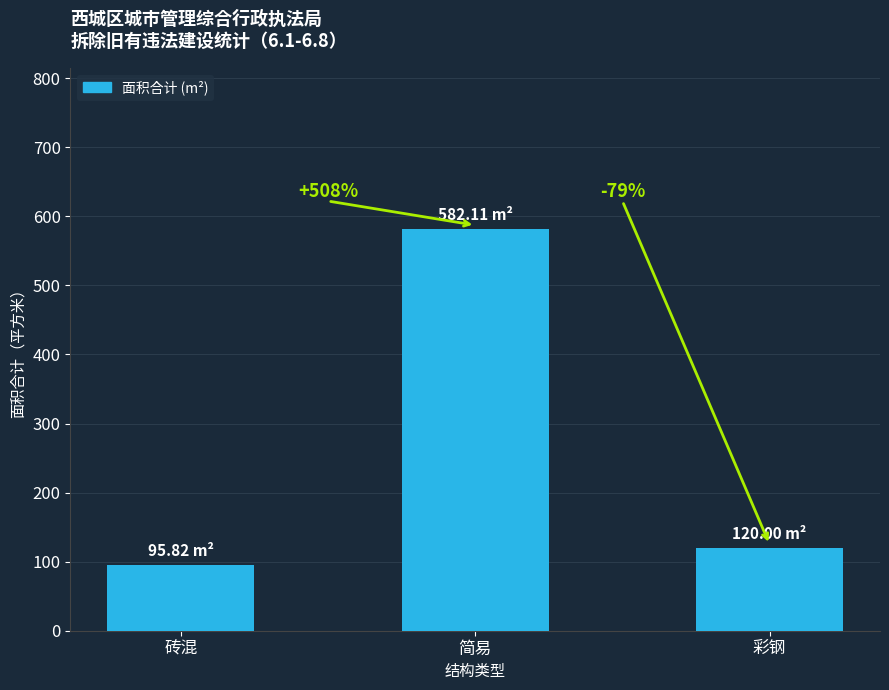

The chart shows a value of 120.0 at 彩钢. True or false?

True